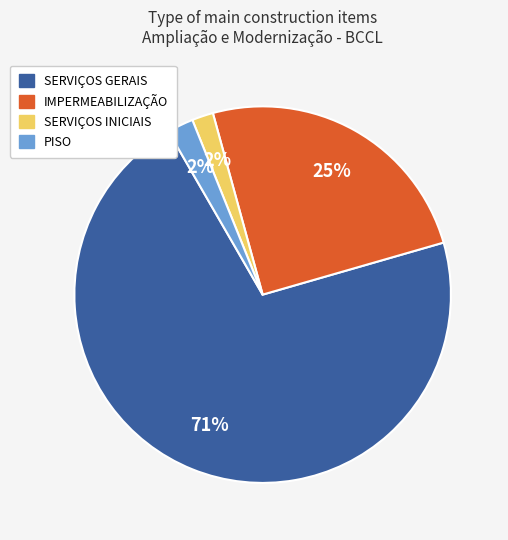

Is there any slice that represents more than half of the pie?

Yes